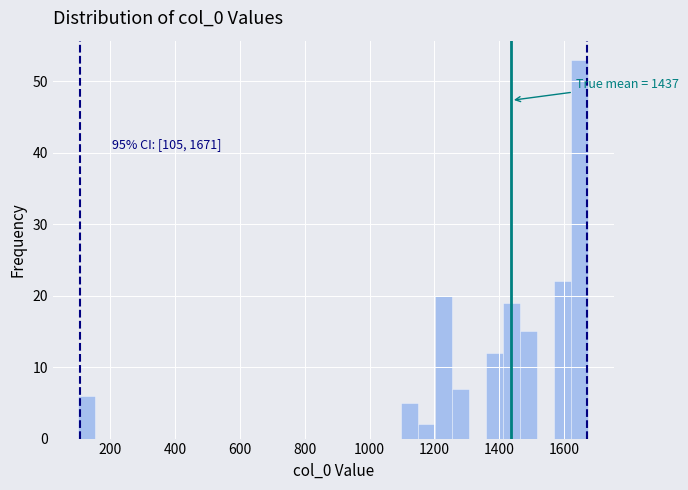

Around what value on the x-axis is the tallest bar? Give the approximate position of its centre, as read against the axis.

1640